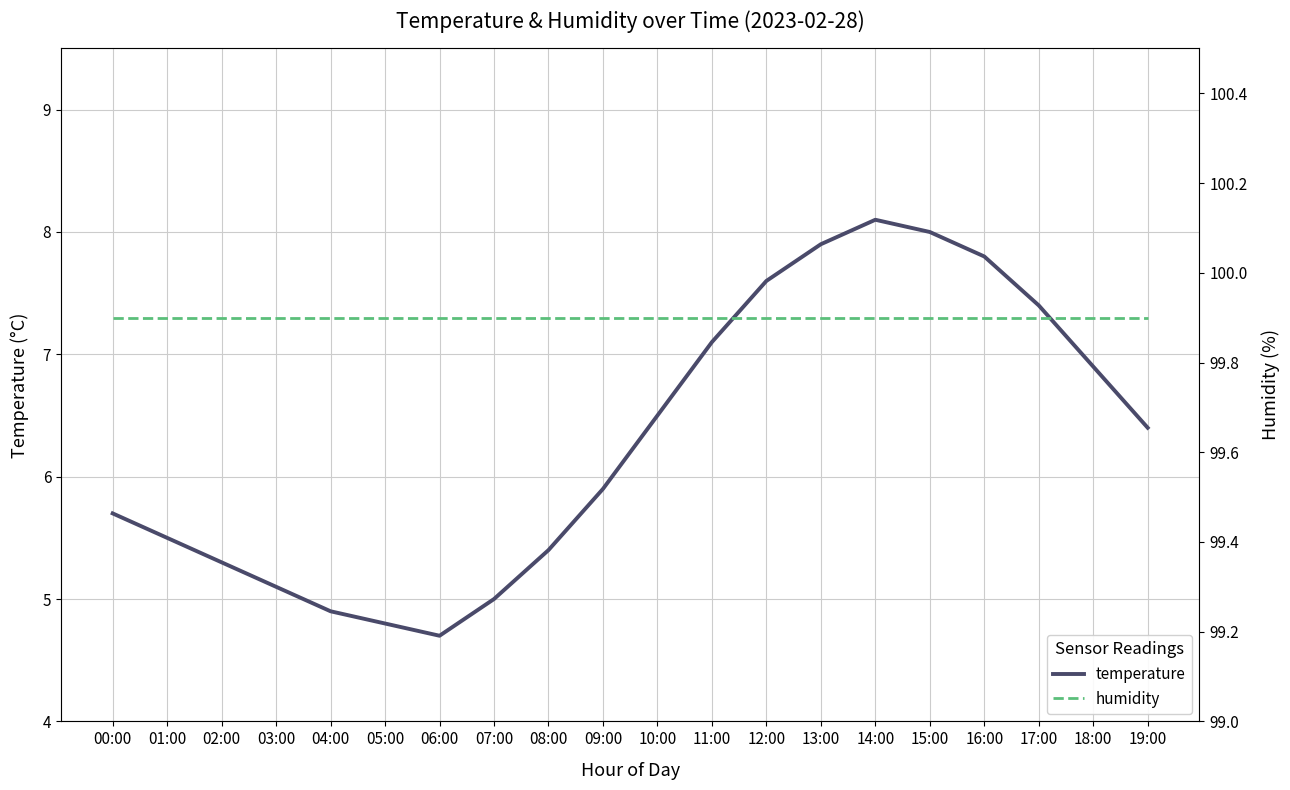

True or false: humidity has more than 1 interior local peaks.

False